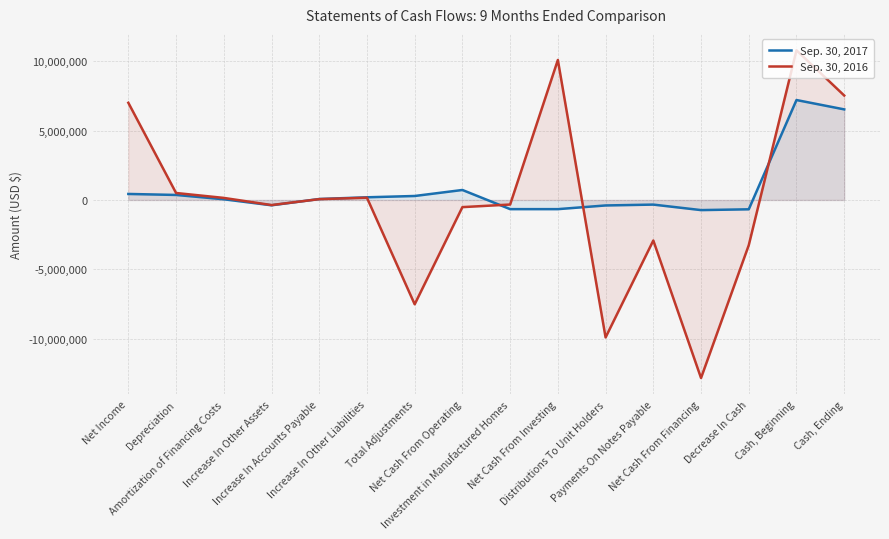

How many intersections are there between Sep. 30, 2016 and Sep. 30, 2017?

4